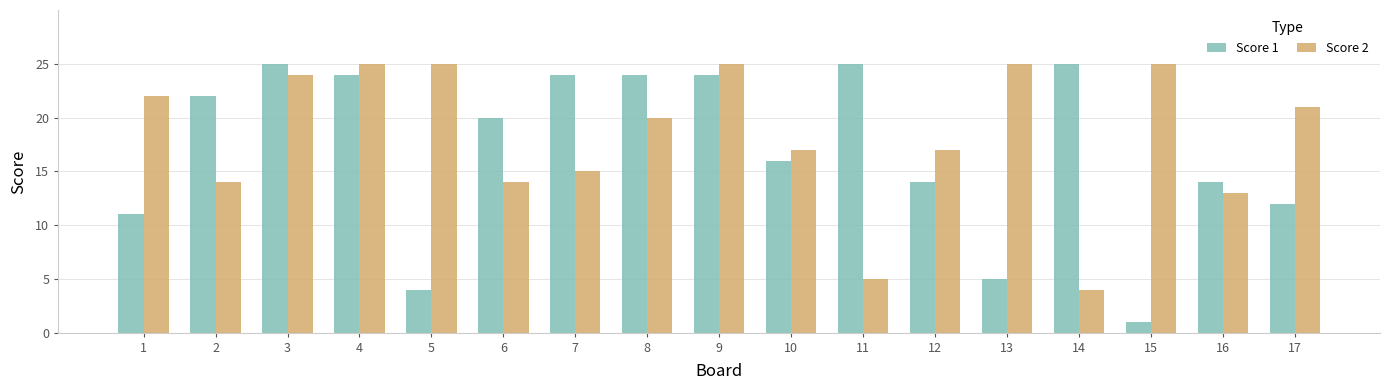

Reading left to right, list all the values displayed in this chart.

Score 1: 1=11	2=22	3=25	4=24	5=4	6=20	7=24	8=24	9=24	10=16	11=25	12=14	13=5	14=25	15=1	16=14	17=12
Score 2: 1=22	2=14	3=24	4=25	5=25	6=14	7=15	8=20	9=25	10=17	11=5	12=17	13=25	14=4	15=25	16=13	17=21